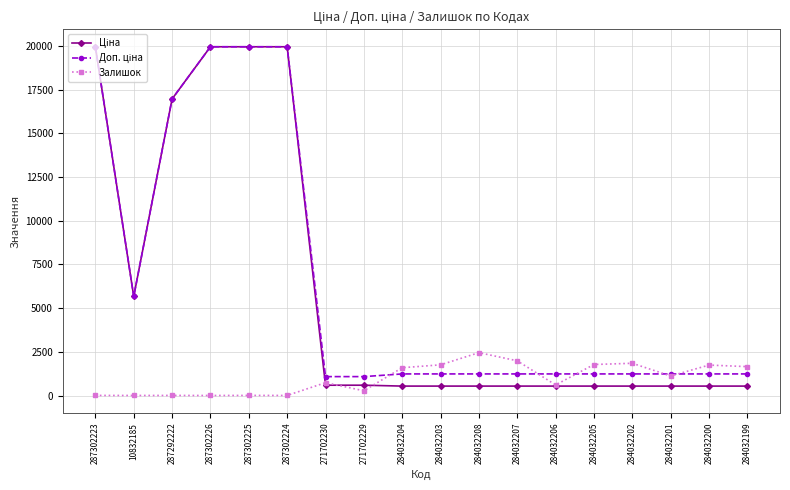

What is the maximum value for Залишок?

2453.0